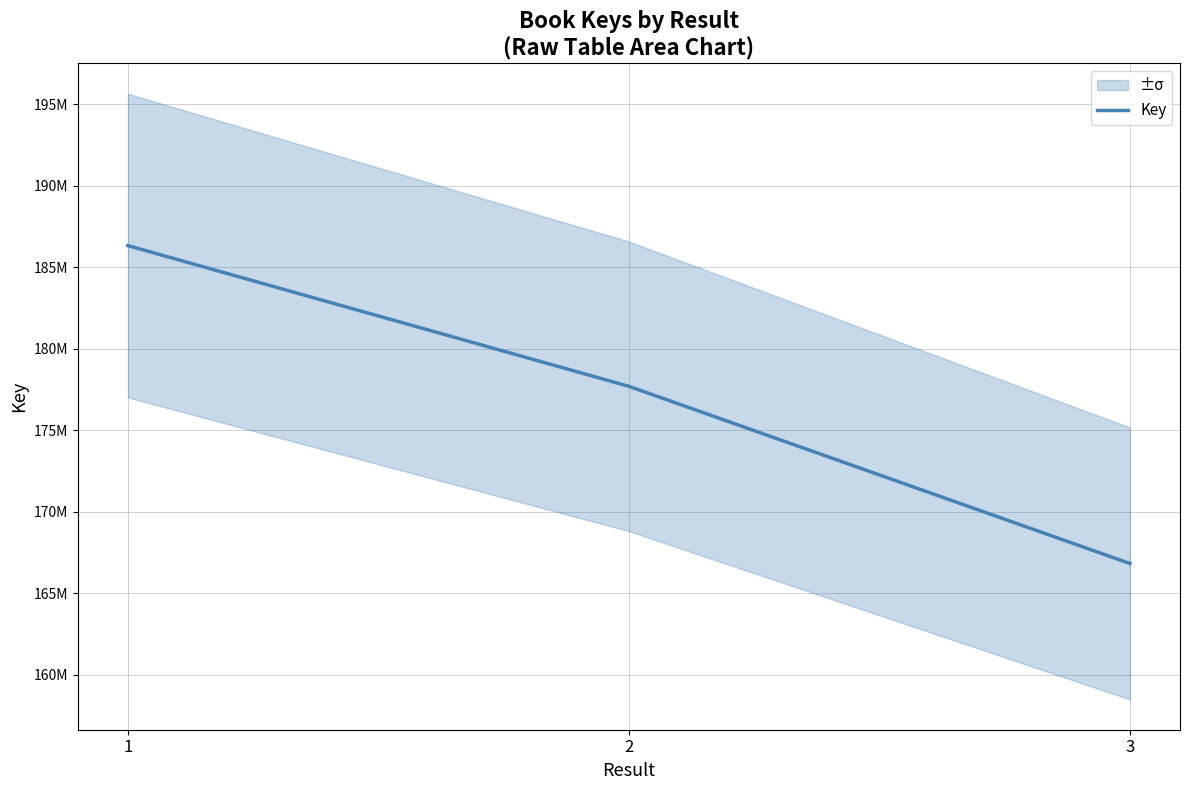

List the labels in order of value, smallest first.

3, 2, 1